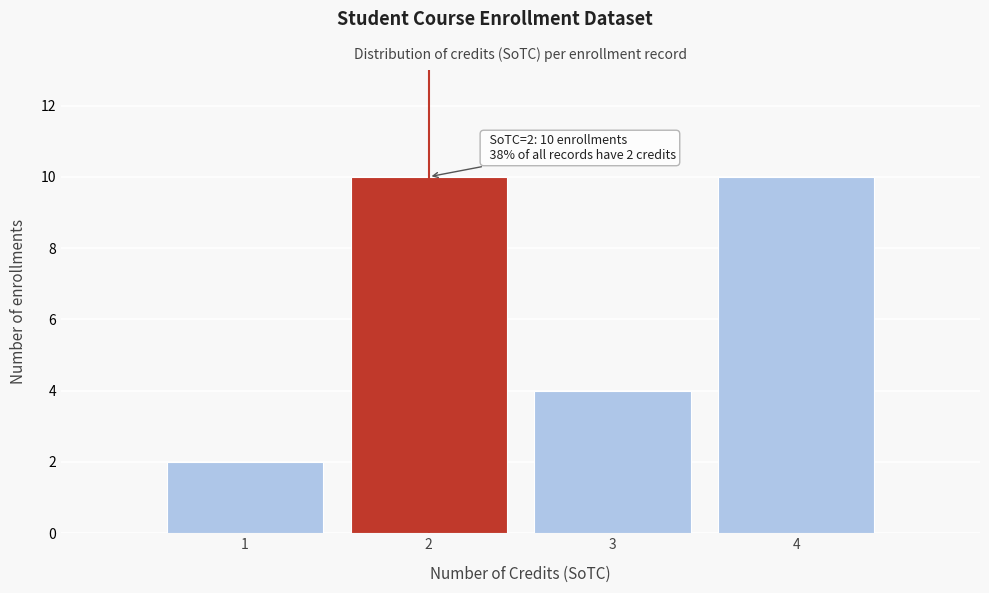

Reading right to left, list all the values displayed in this chart.

4=10	3=4	2=10	1=2